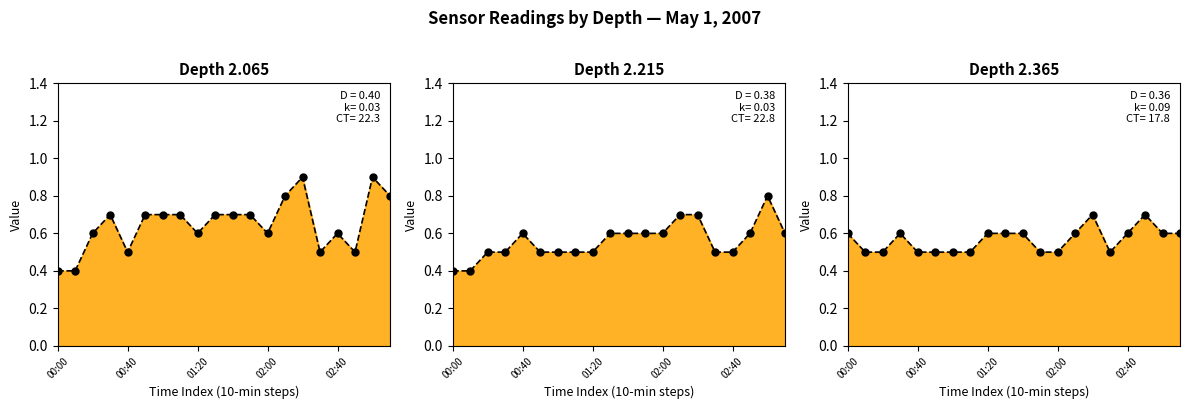

Which series reaches the minimum Y coordinate?

2.065